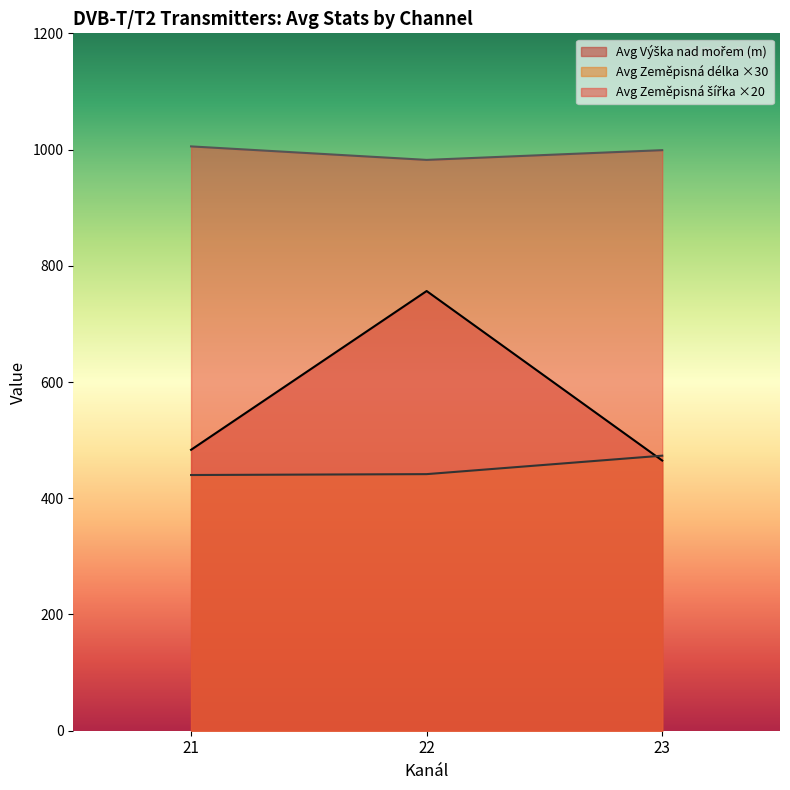

What is the total value across all series at 21?

1928.9